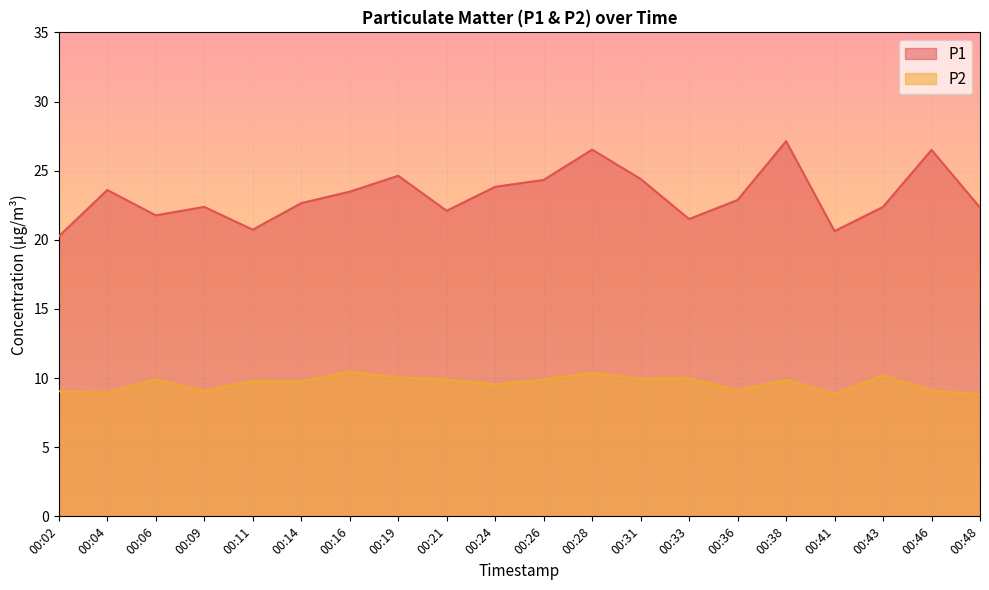

How many interior local valleys does the P2 series have?

7